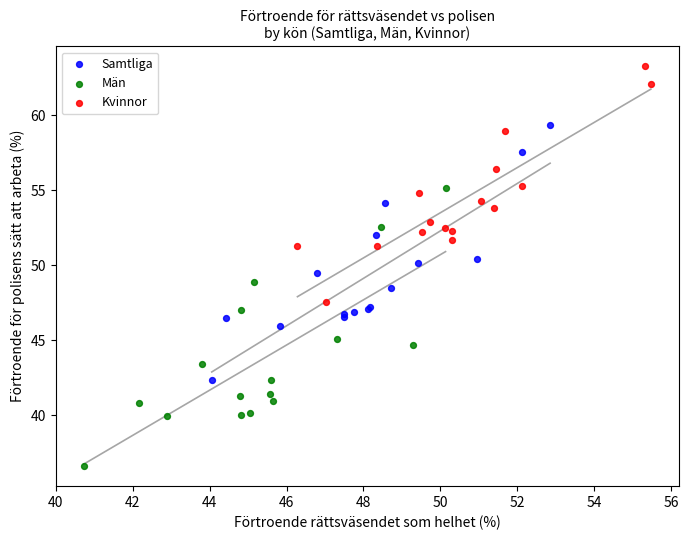

Which series contains the highest Y value?

Kvinnor